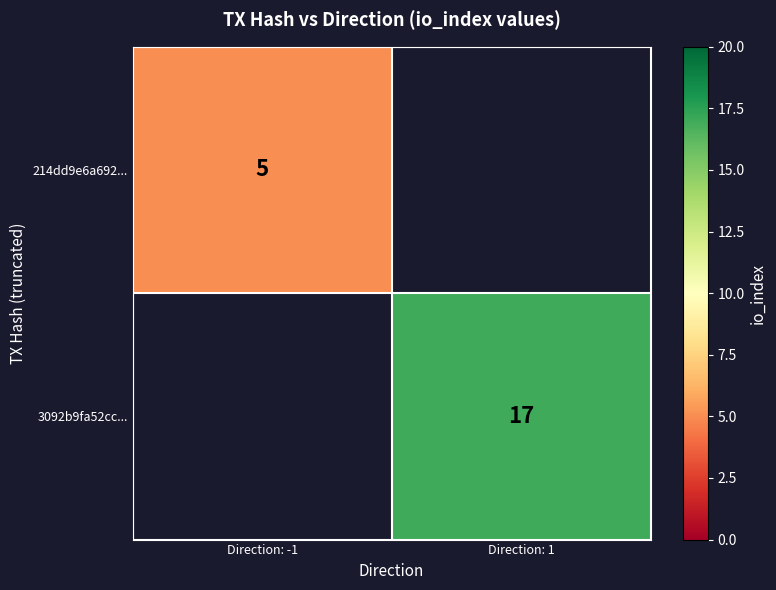

True or false: 214dd9e6a692... has a value of 5 at Direction: -1.

True